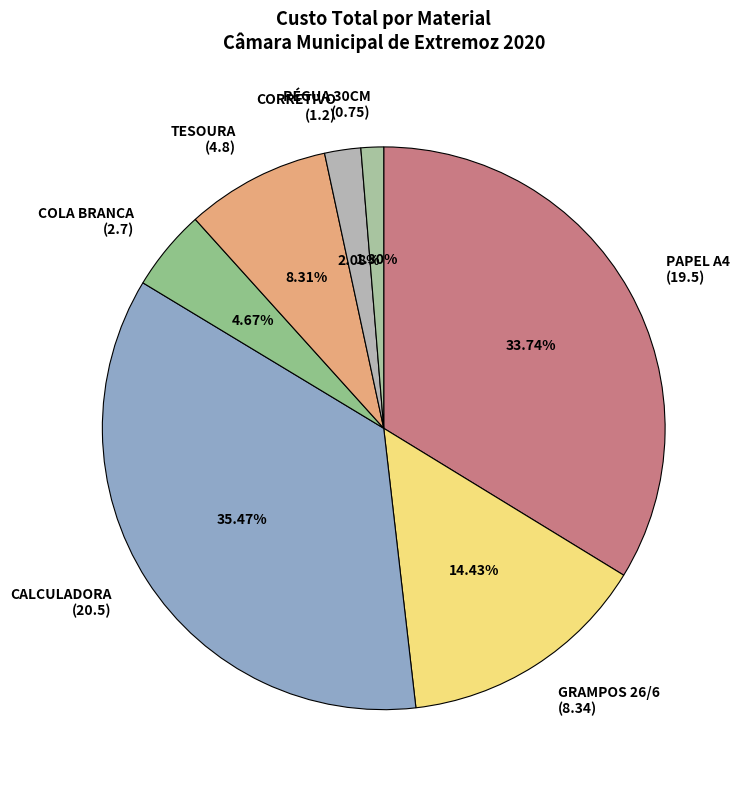

To the nearest percent, what is the average slice percentage?

14%